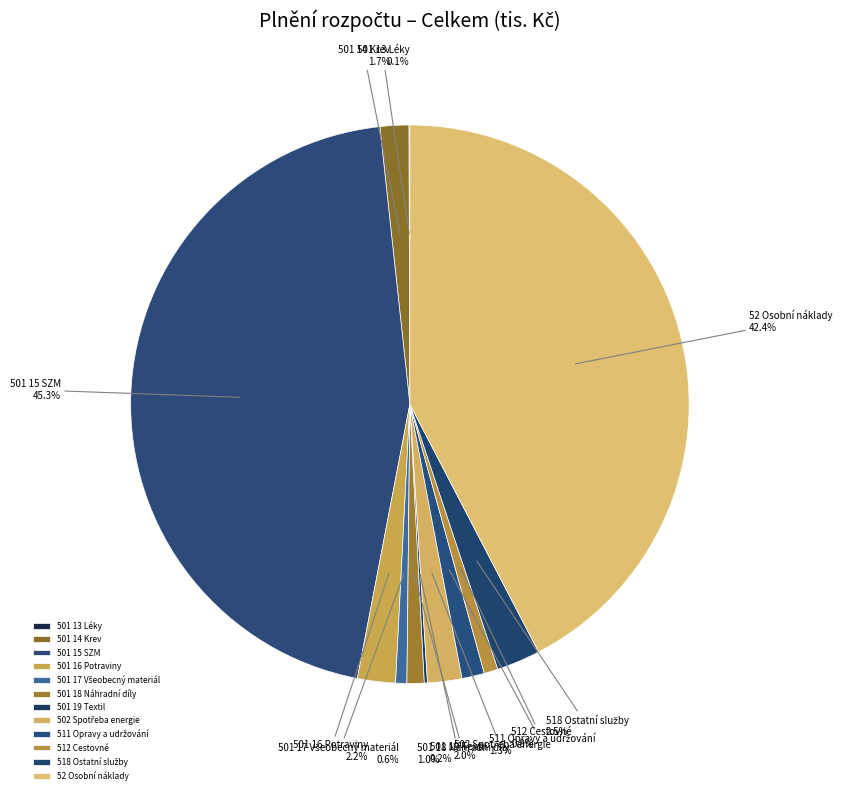

To the nearest percent, what is the difference between the largest and smallest slice percentages?

45%